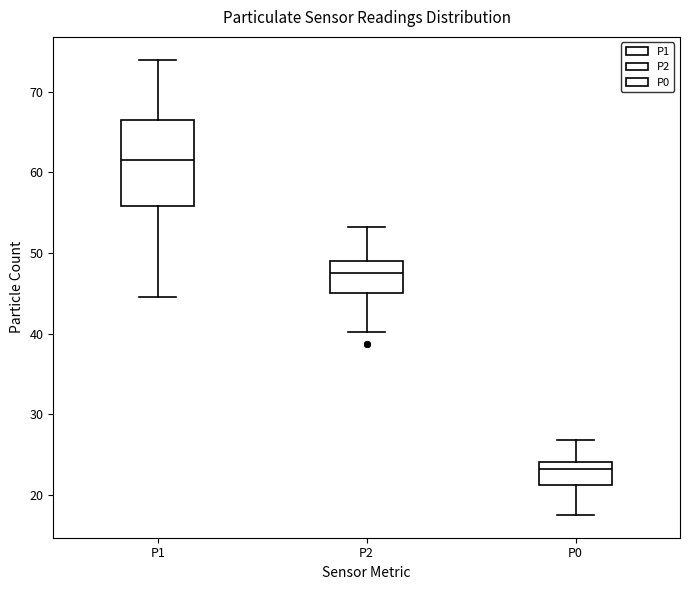

Reading left to right, read every box against the y-axis: the position of its median line, the range the box covers, and the ends of its whiskers. The values are not printed on the chart, so give them approximately, as read against the axis.

P1: median 62, box 56 to 67, whiskers 45 to 74
P2: median 48, box 45 to 49, whiskers 40 to 53
P0: median 23, box 21 to 24, whiskers 18 to 27